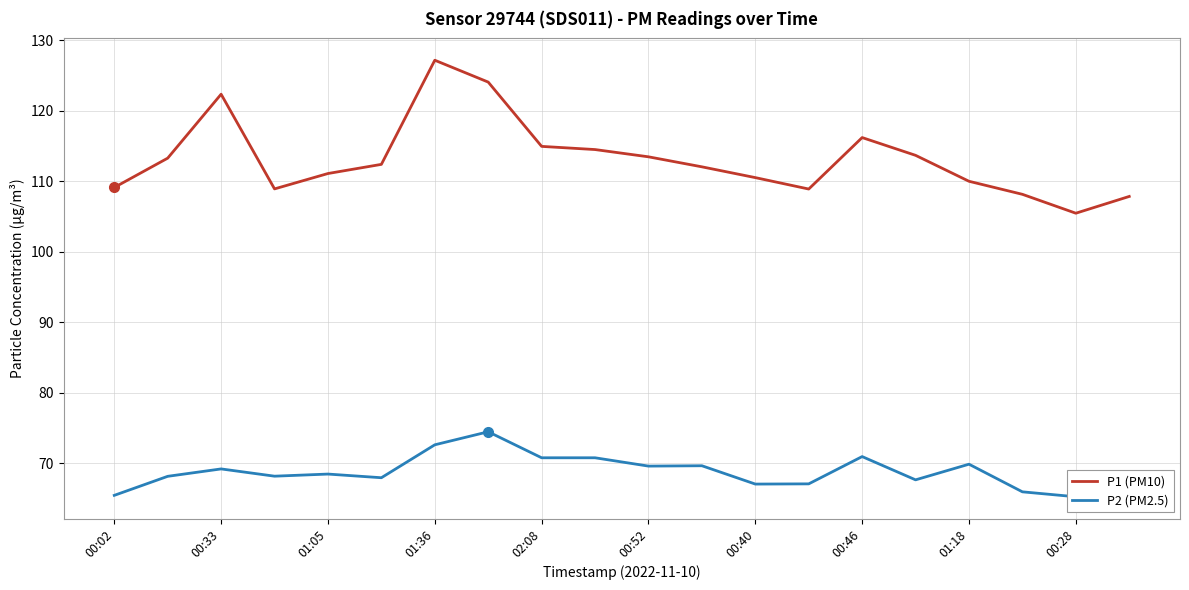

How many data points does each series have?

20